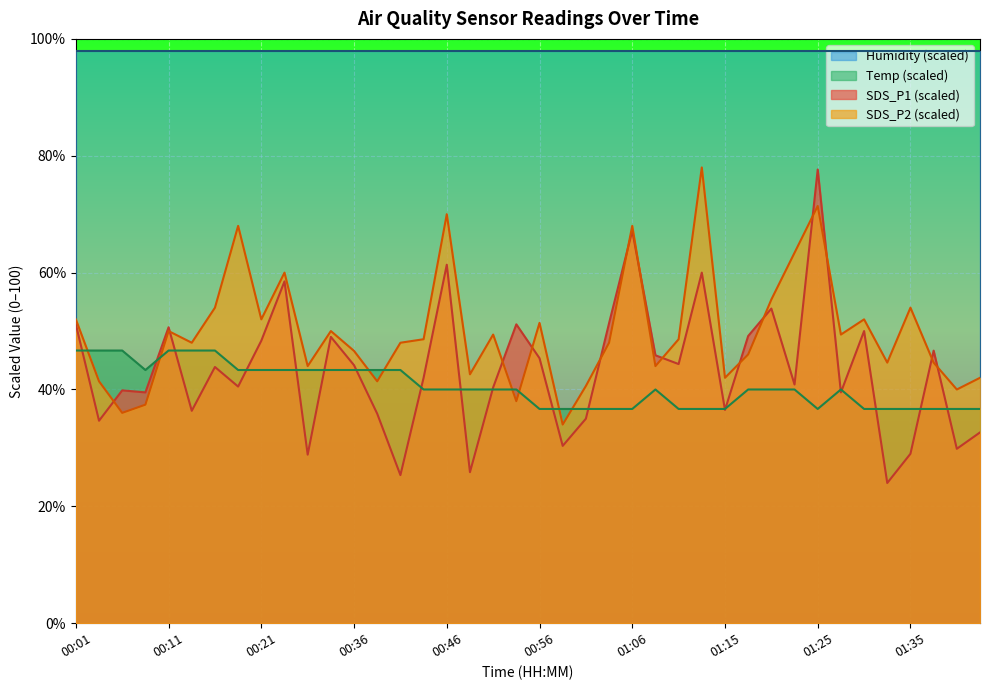

At which category is the sum across all series the highest?

01:25